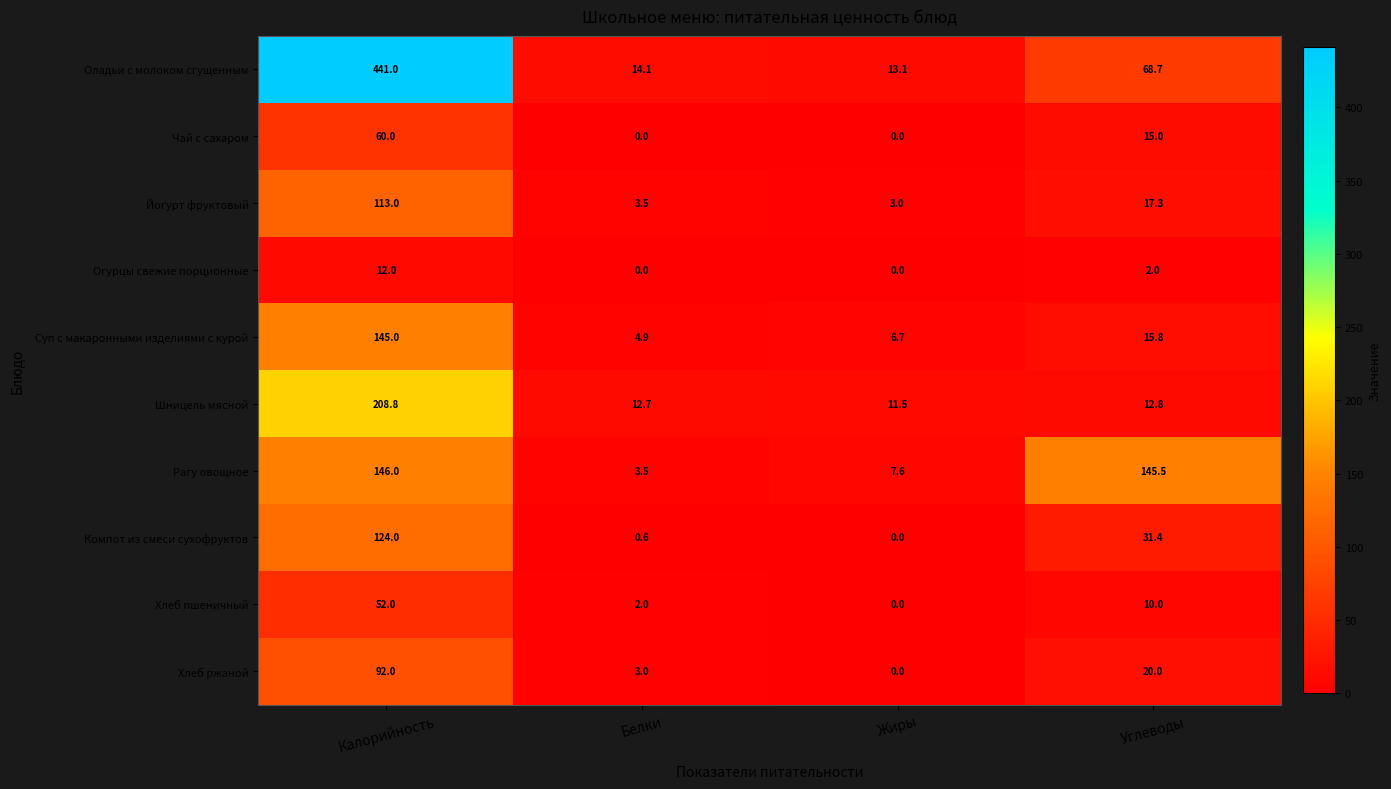

The value of Чай с сахаром at Белки is -24.8. True or false?

False